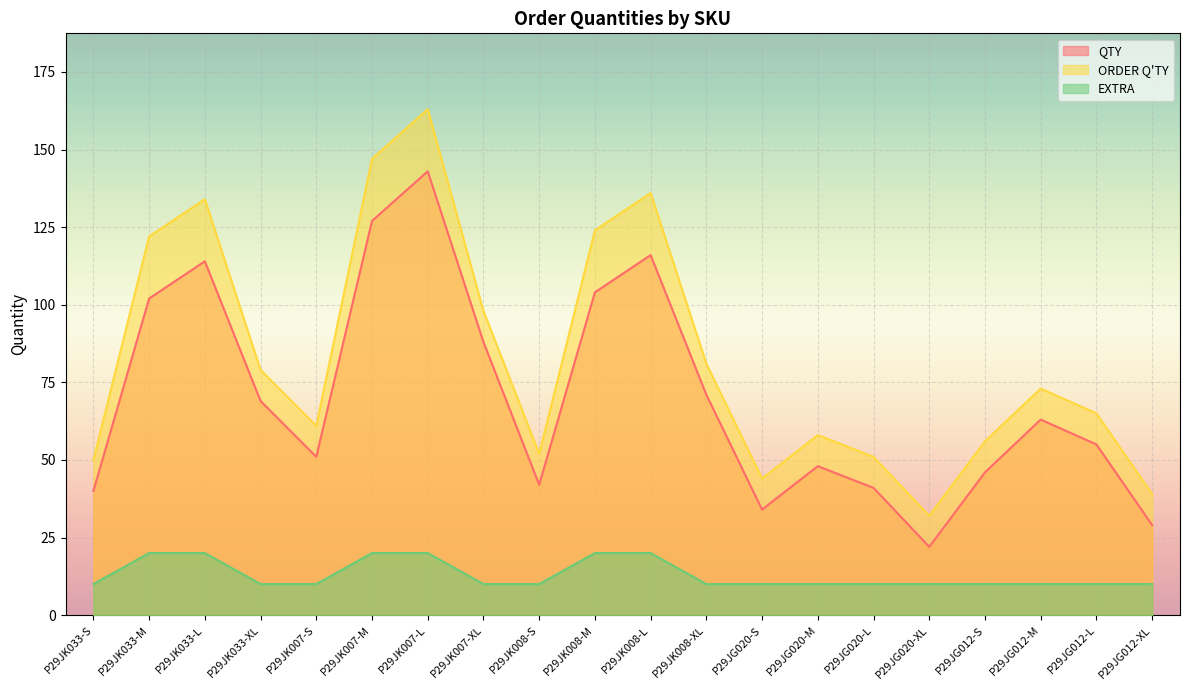

What is the sum of all QTY values?

1405